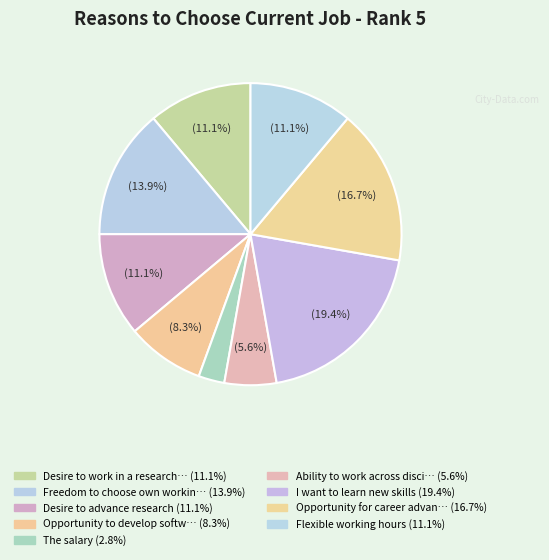

Count the number of slices in the pie.

9